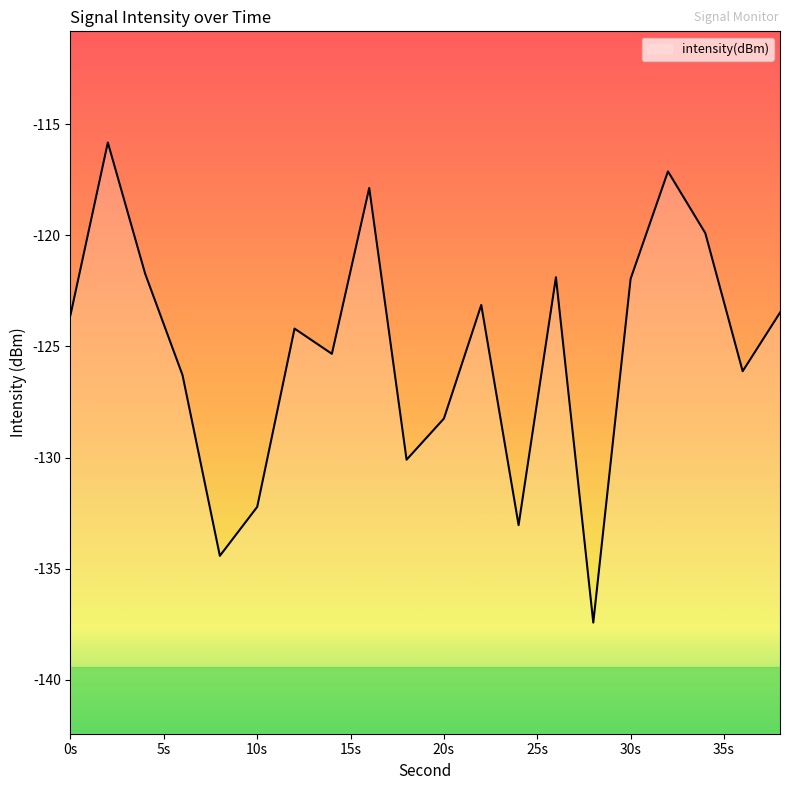

Reading left to right, extract all data points from this chart.

-123.6	-115.8	-121.7	-126.3	-134.4	-132.2	-124.2	-125.3	-117.9	-130.1	-128.2	-123.1	-133.0	-121.9	-137.4	-122.0	-117.1	-119.9	-126.1	-123.5